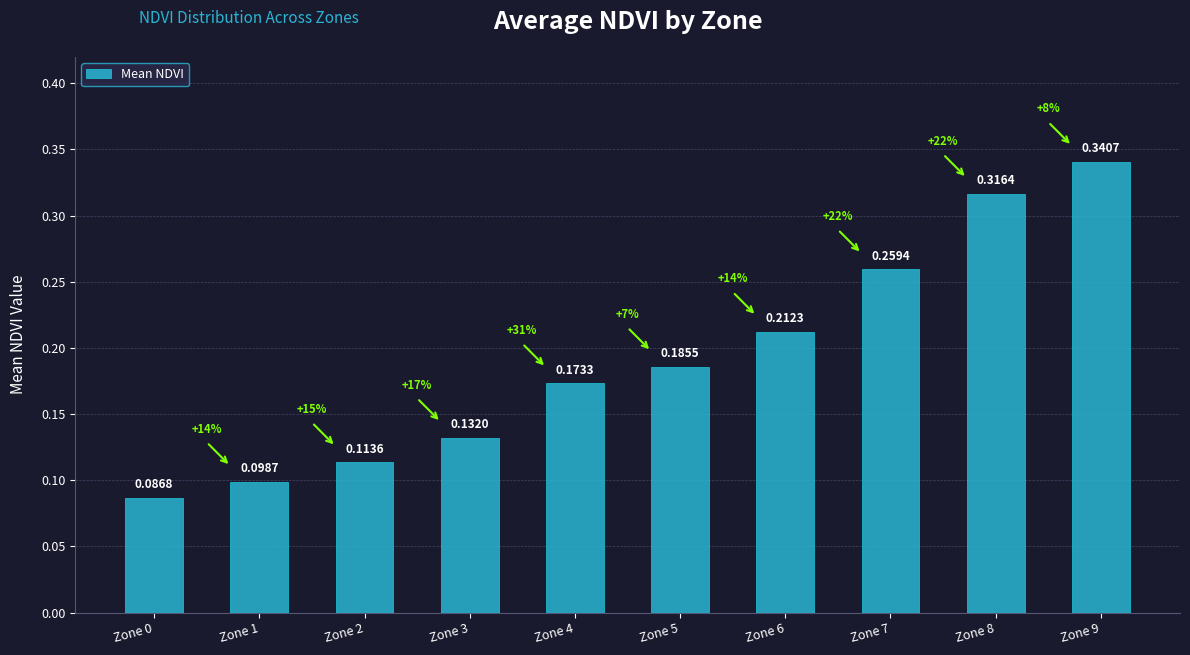

What is the sum of all values?

1.9